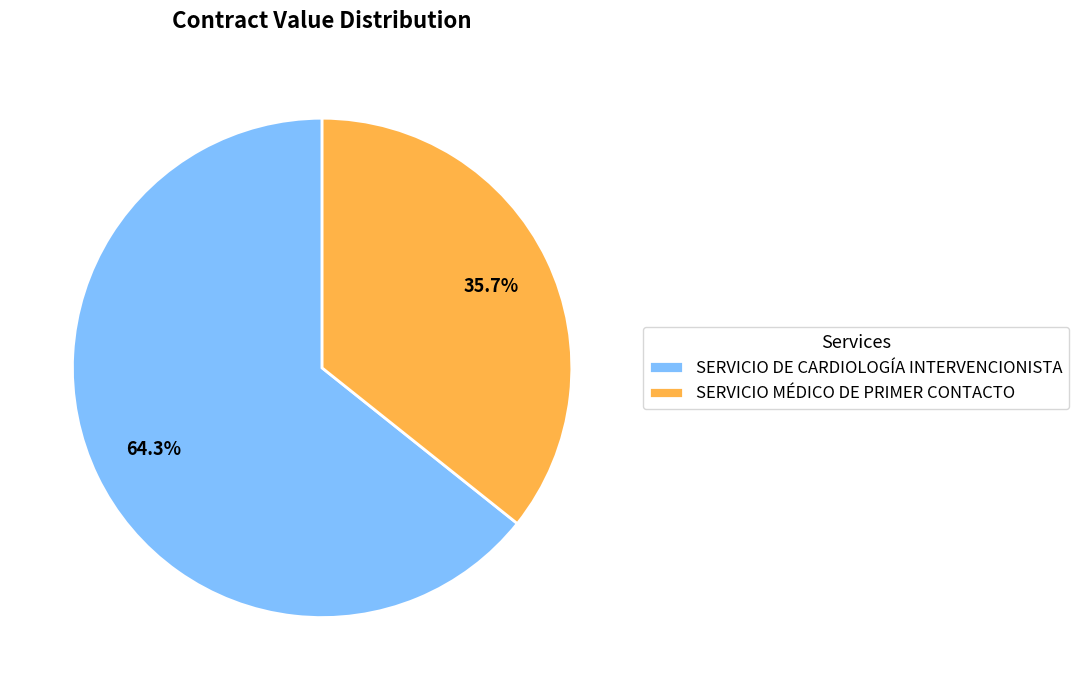

Does any single category account for the majority?

Yes